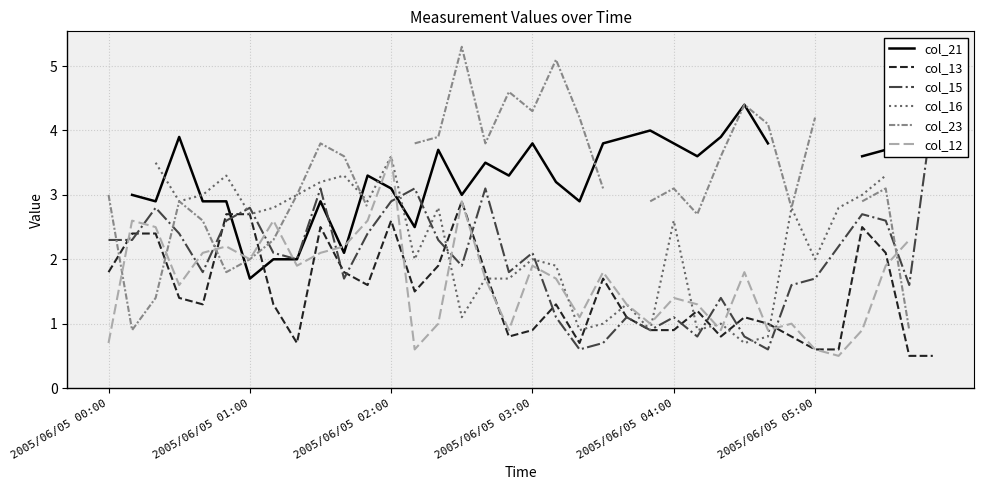

Rank the series at 16 from lowest to highest value.

col_16, col_12, col_13, col_15, col_21, col_23